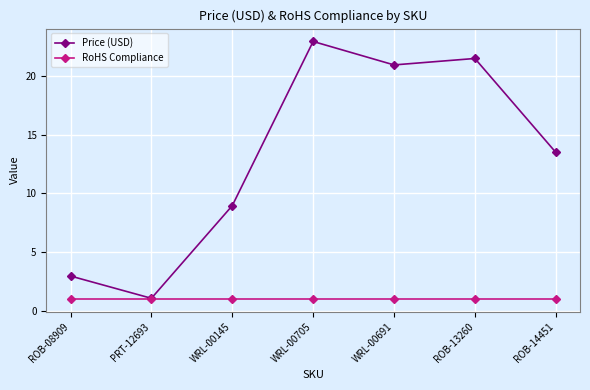

True or false: Price (USD) has a value of 7.5 at ROB-13260.

False